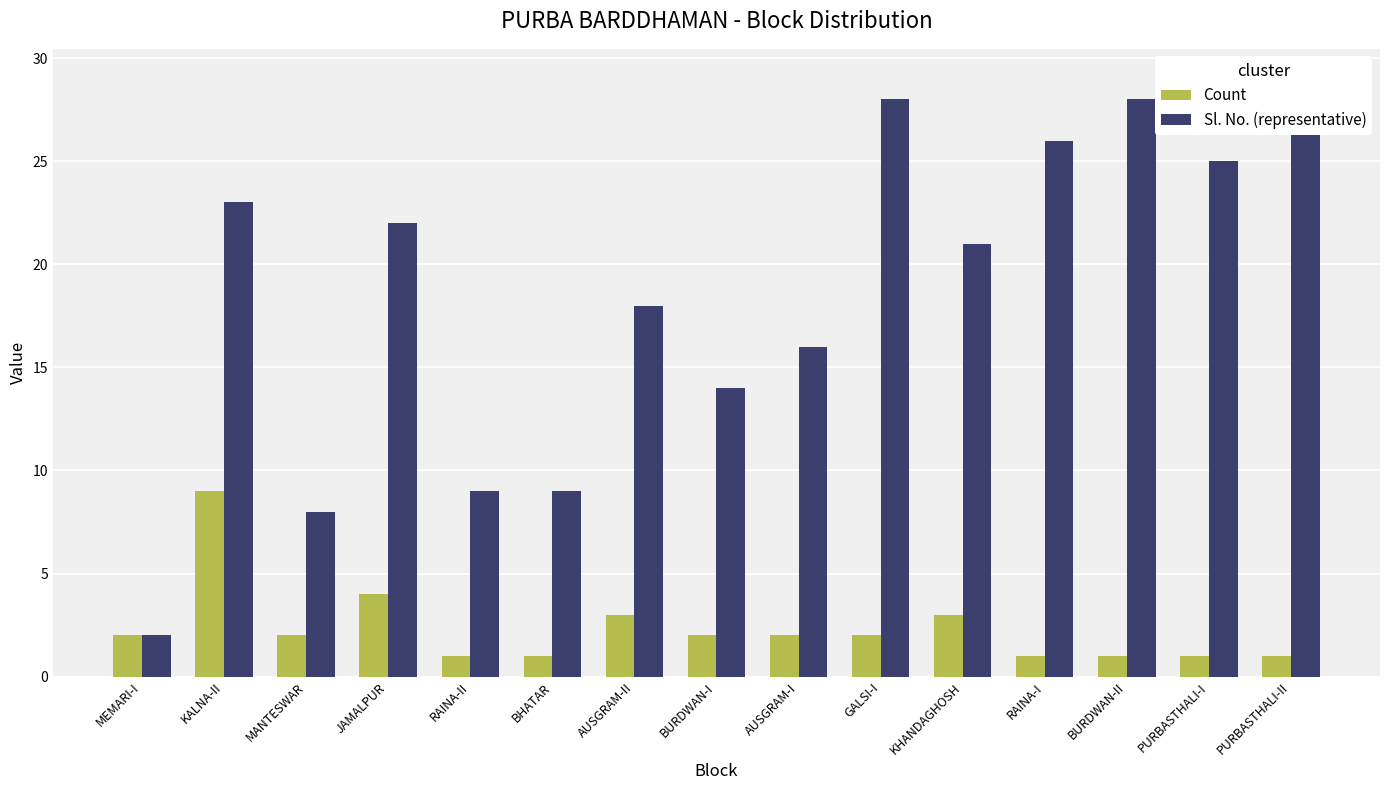

Is the value of Count at RAINA-II greater than the value of Sl. No. (representative) at PURBASTHALI-I?

No